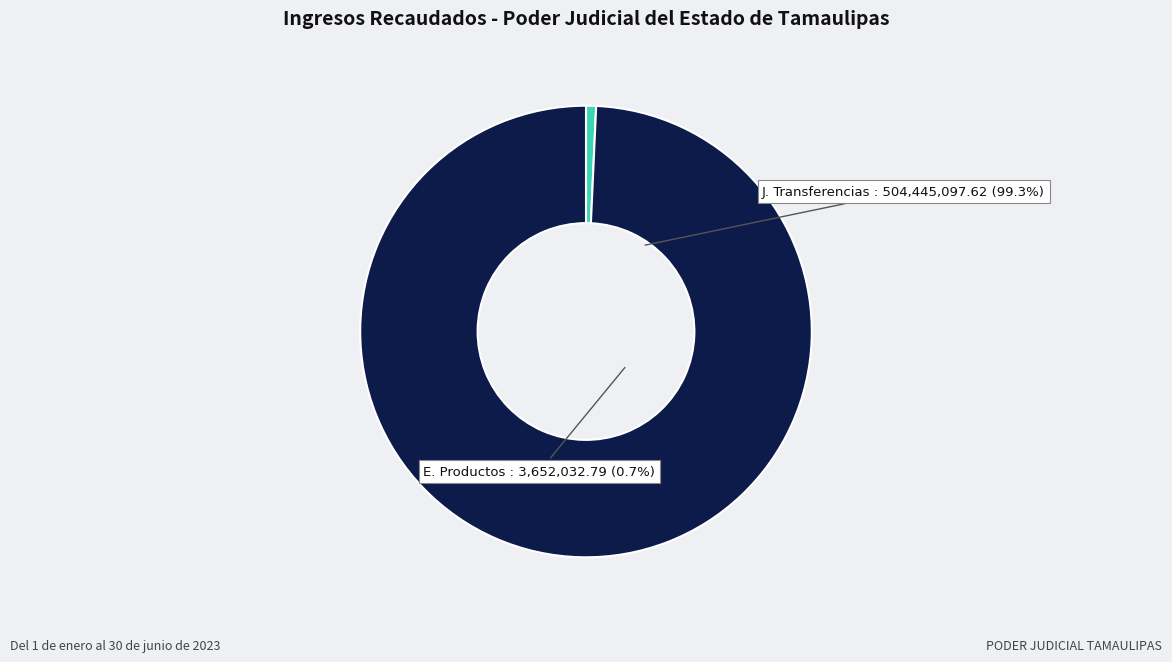

What is the change in value from E. Productos to J. Transferencias?

+500793064.8